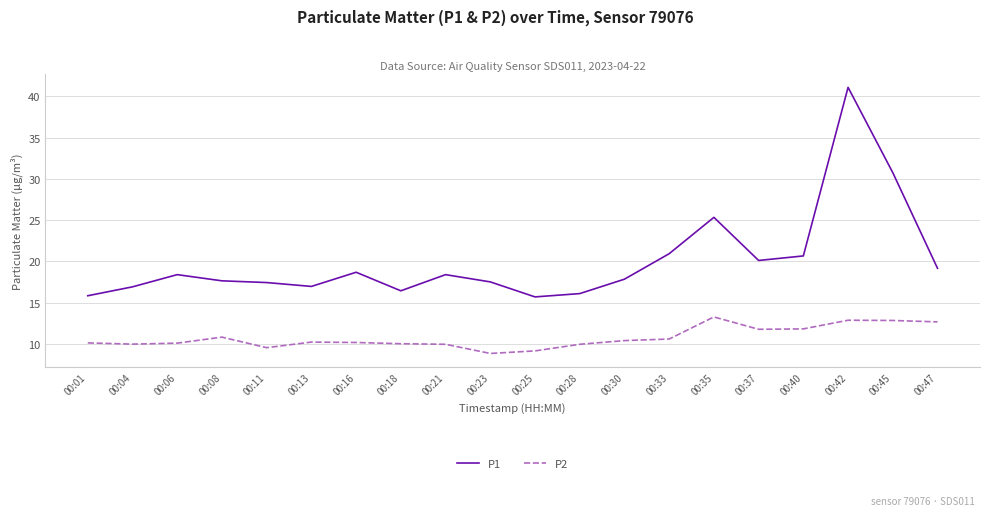

At how many categories does at least one series exceed 32?

1